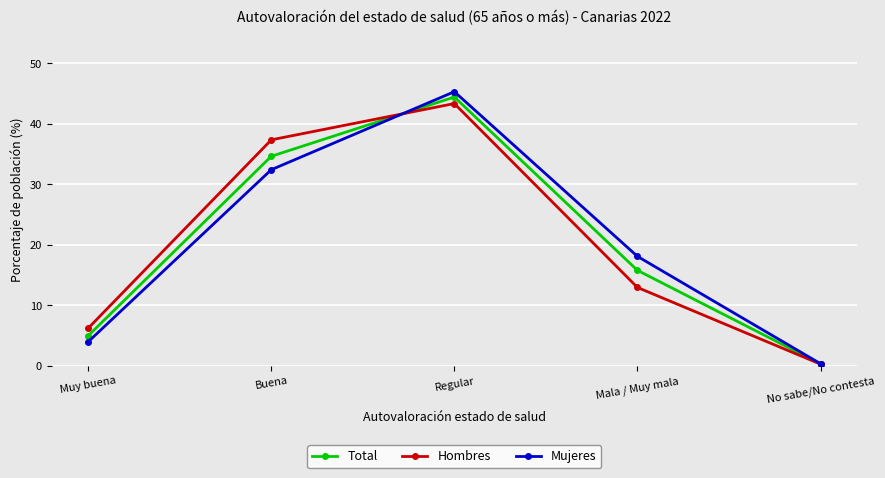

At how many categories does at least one series exceed 25?

2